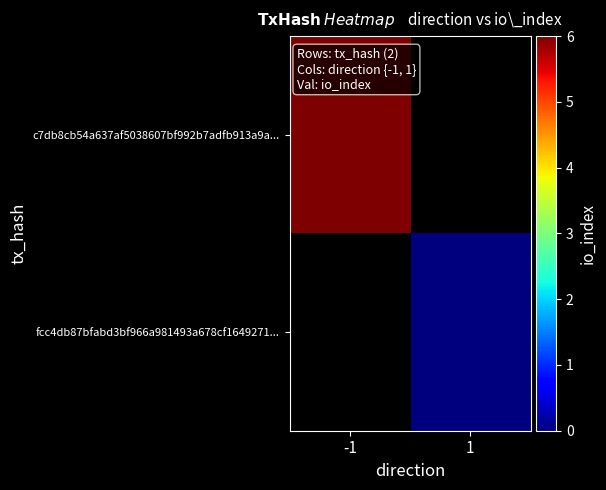

How many positive values does the c7db8cb54a637af5038607bf992b7adfb913a9a... series have?

1